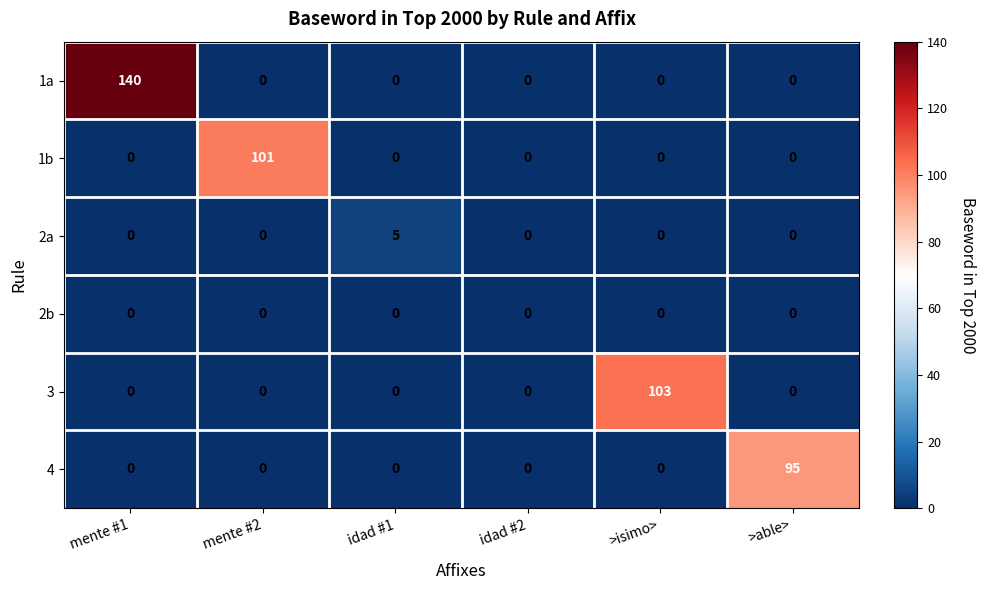

What is the difference between the maximum and minimum values in the 4 series?

95